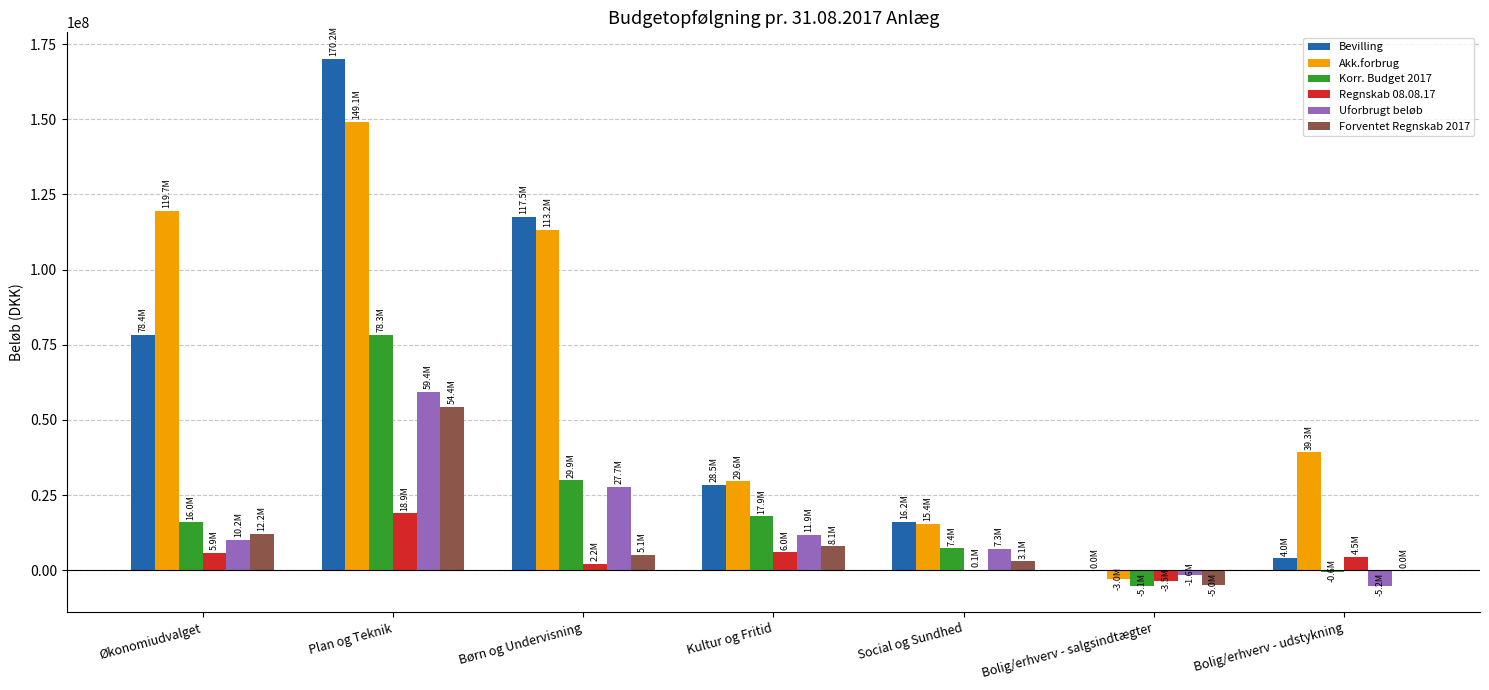

The value of Uforbrugt beløb at Børn og Undervisning is 39216319. True or false?

False